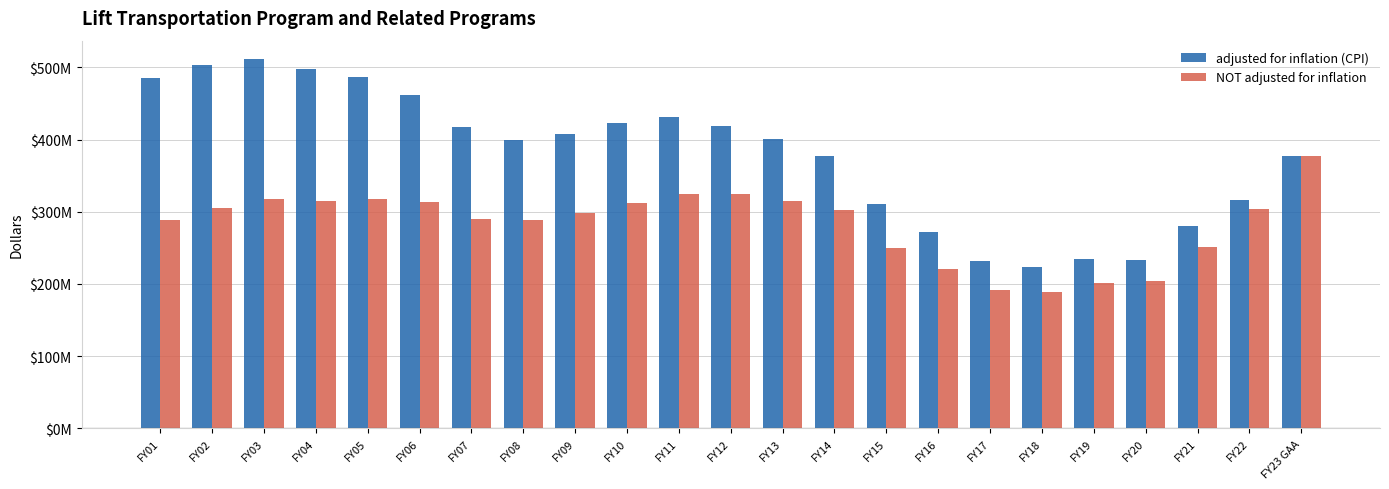

What position from the right is FY01?

23